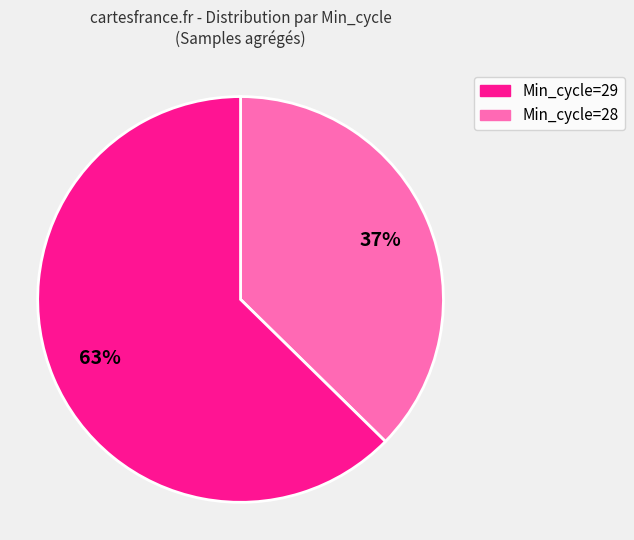

How many segments does this pie chart have?

2